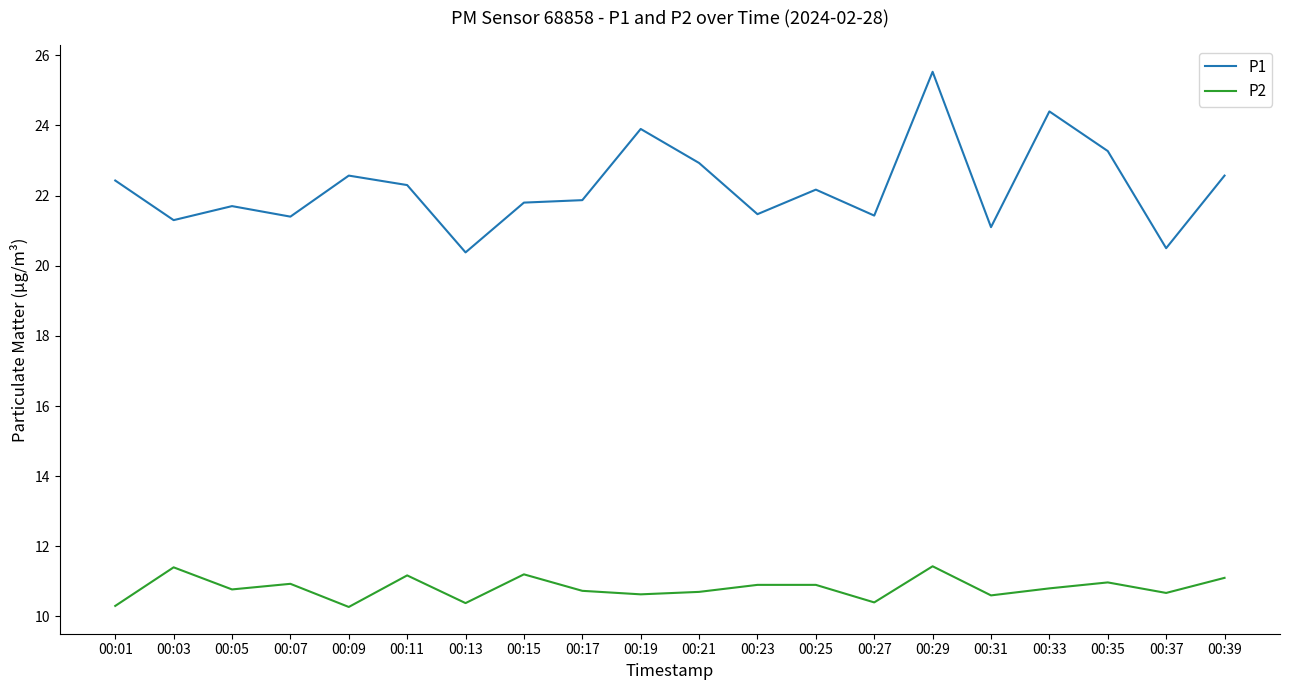

At which category is the sum across all series the highest?

00:29